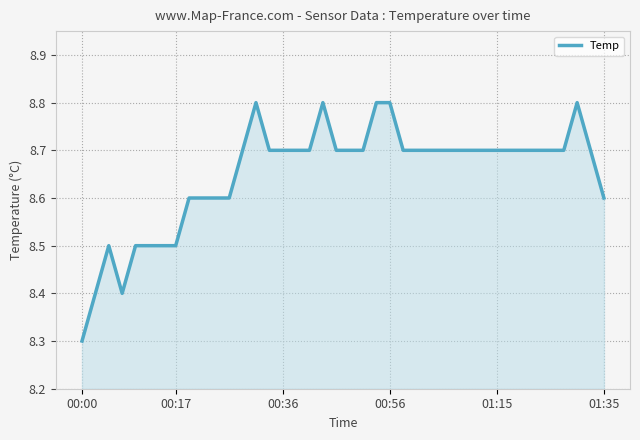

What is the average value?

8.7